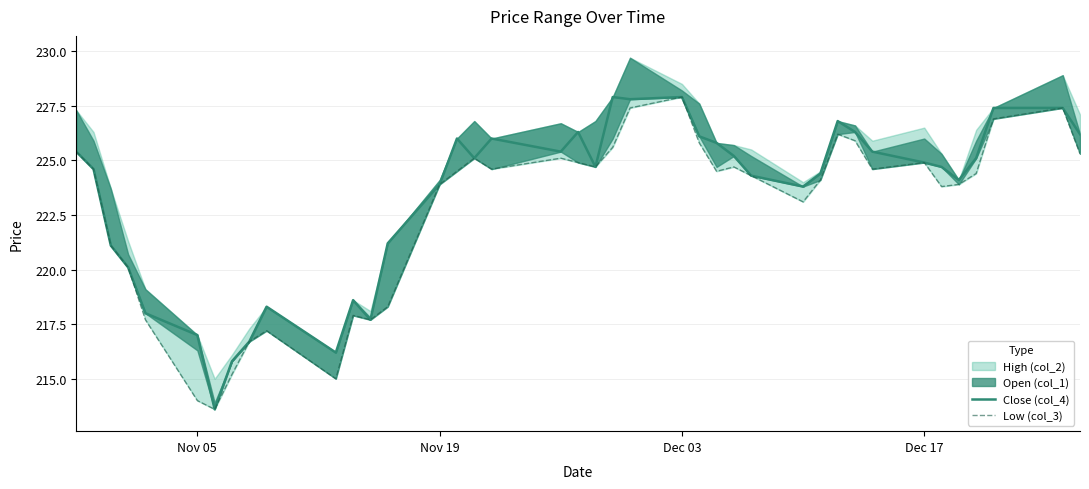

What is the minimum value shown in the chart?

213.6